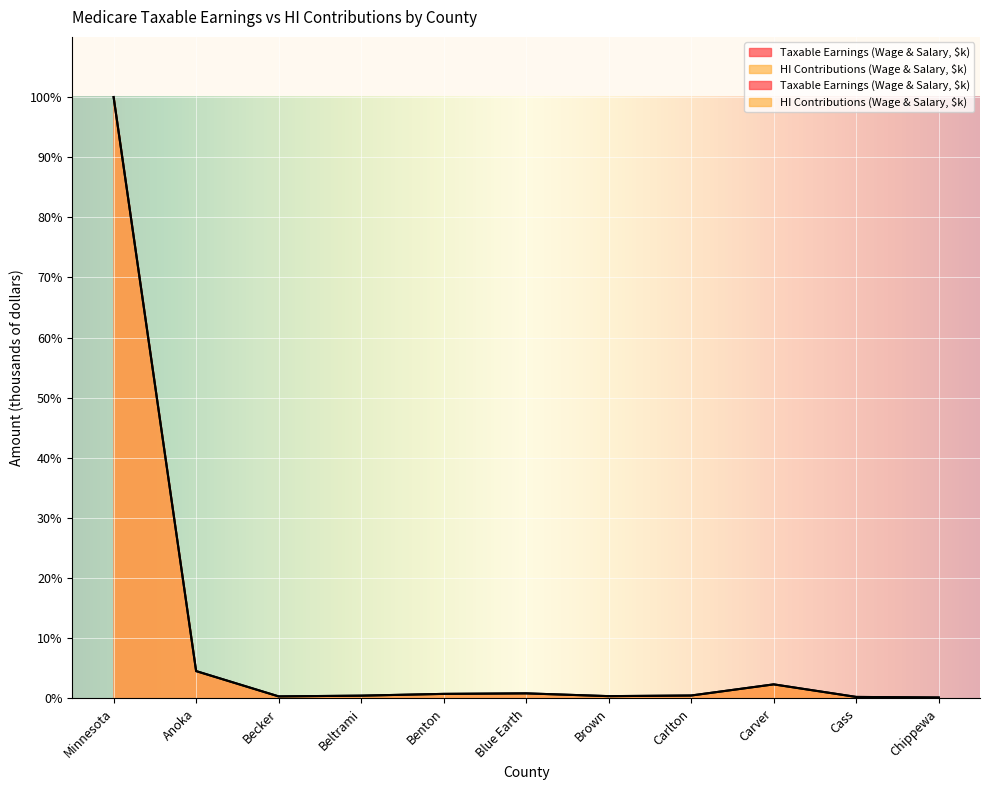

Which label corresponds to the largest value in the chart?

Minnesota